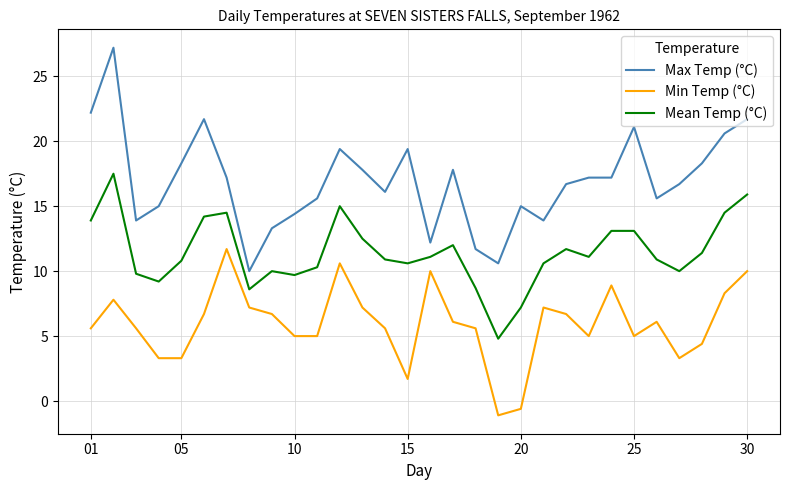

Which series has the largest range (max minus min)?

Max Temp (°C)